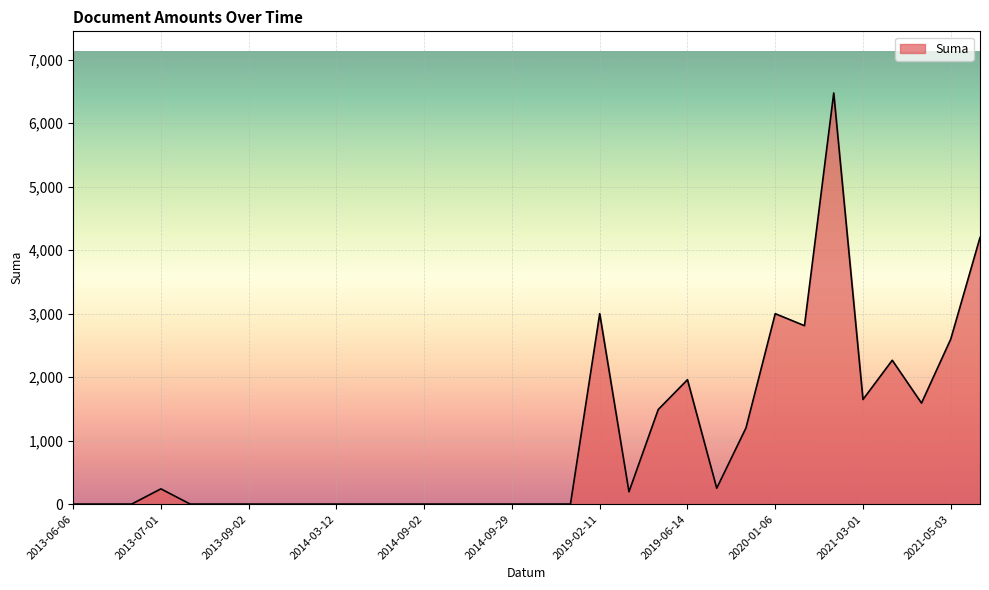

What is the greatest value displayed?

6476.9